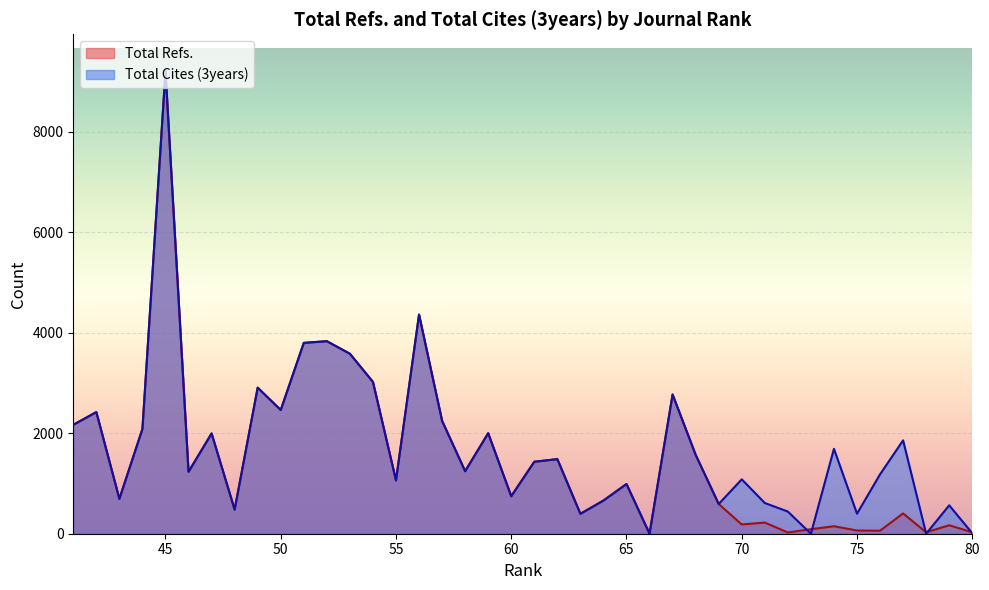

Between 45 and 61, which is larger?

45